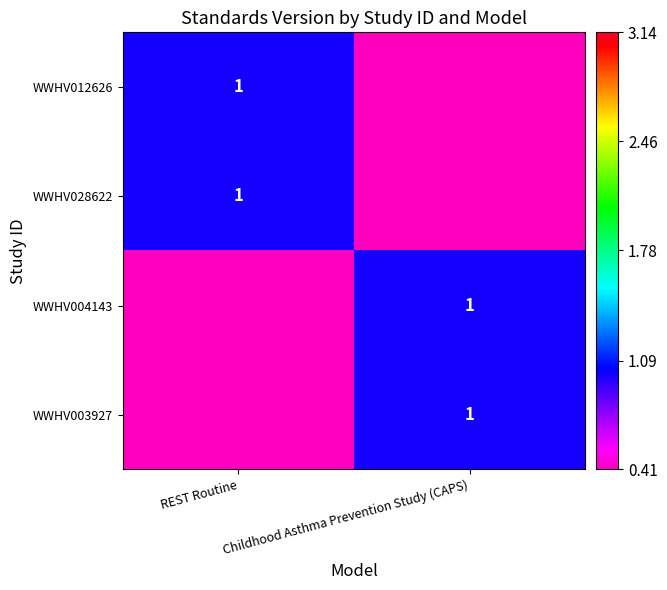

The WWHV028622 series shows 0 at REST Routine. True or false?

False